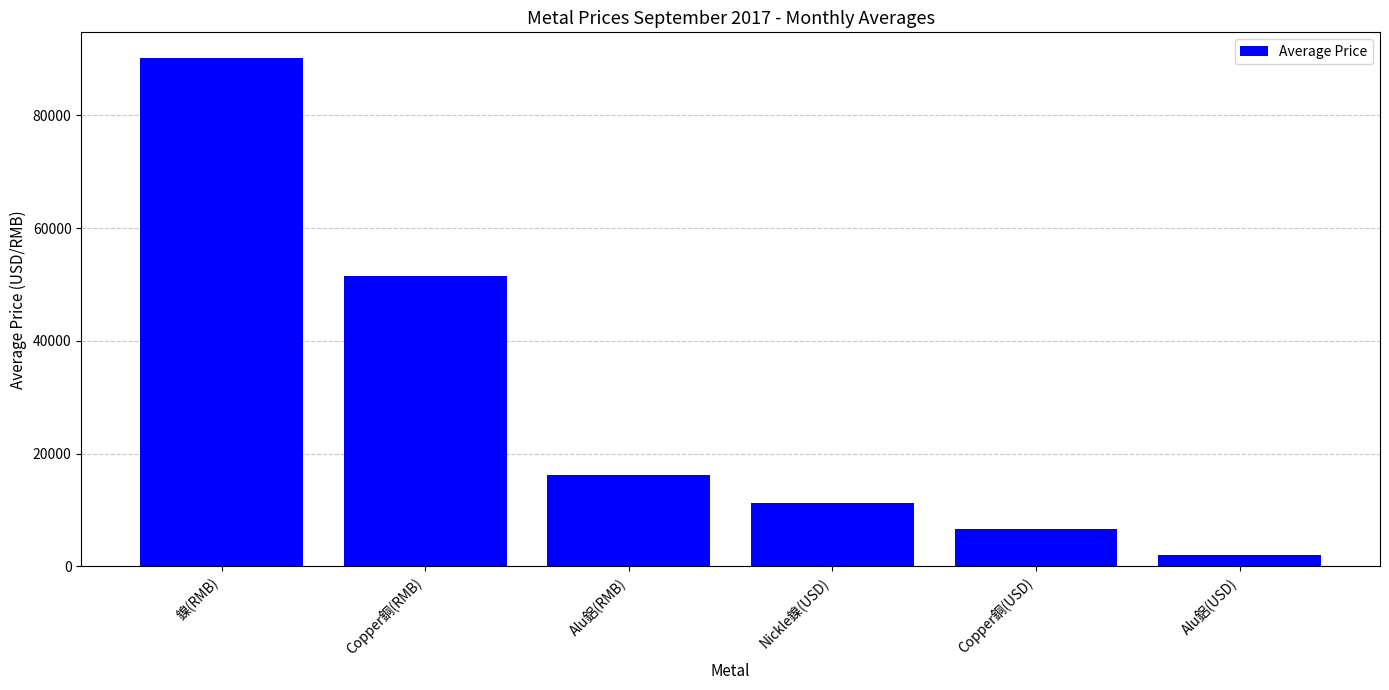

Rank the categories by value from highest to lowest.

鎳(RMB), Copper銅(RMB), Alu鋁(RMB), Nickle鎳(USD), Copper銅(USD), Alu鋁(USD)